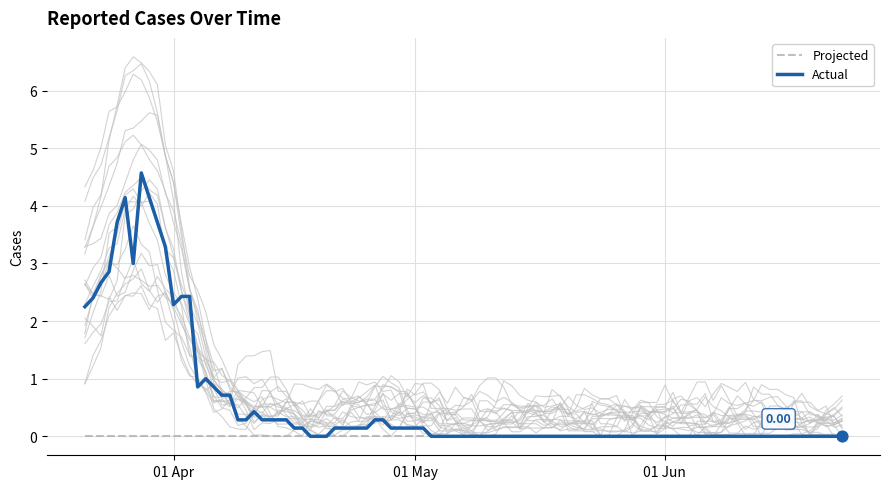

What are all the series names shown in the legend?

Actual, Projected